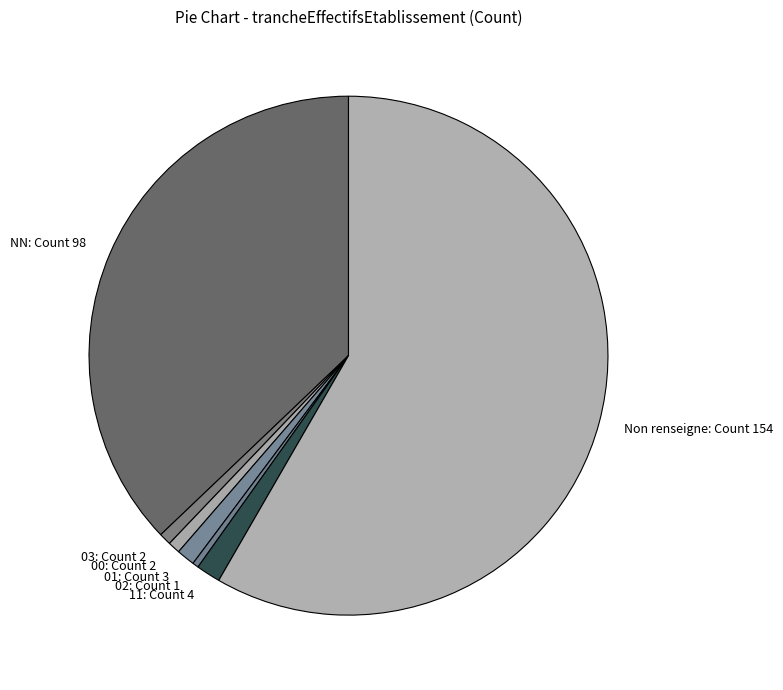

Which category has the biggest portion of the pie?

Non renseigne